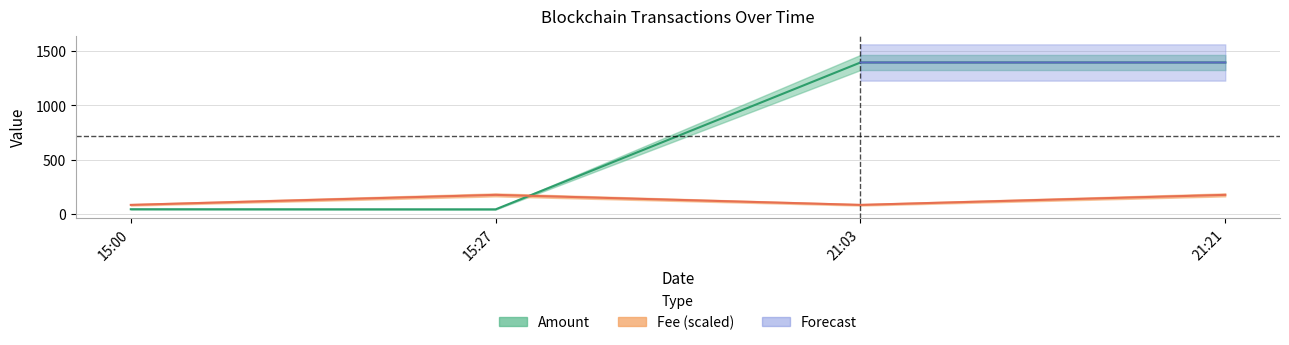

At which label does Fee reach its peak?

15:27